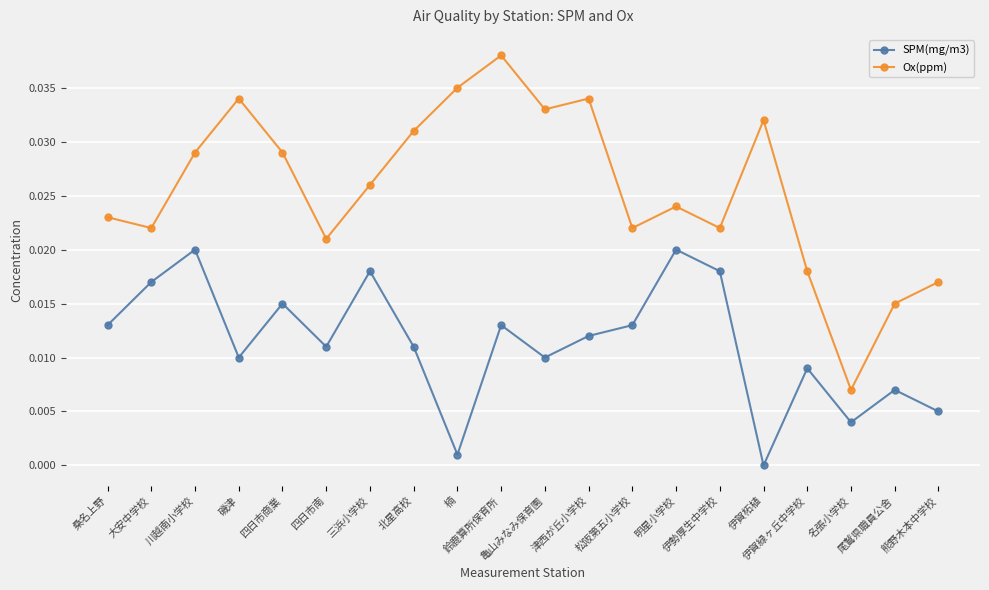

What position from the right is 大安中学校?

19